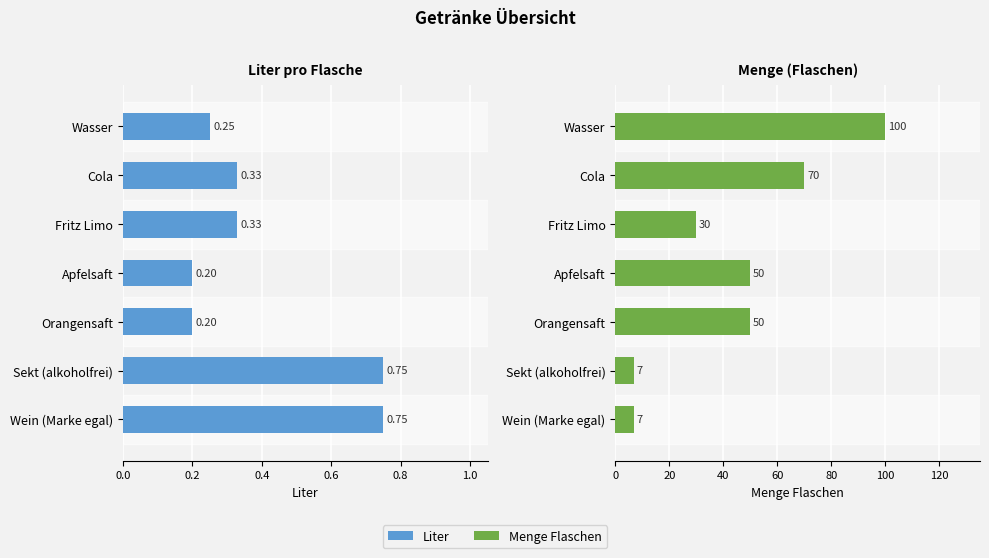

Reading left to right, transcribe all the data shown in this chart.

Liter: 0.2	0.3	0.3	0.2	0.2	0.8	0.8
Menge Flaschen: 100.0	70.0	30.0	50.0	50.0	7.0	7.0